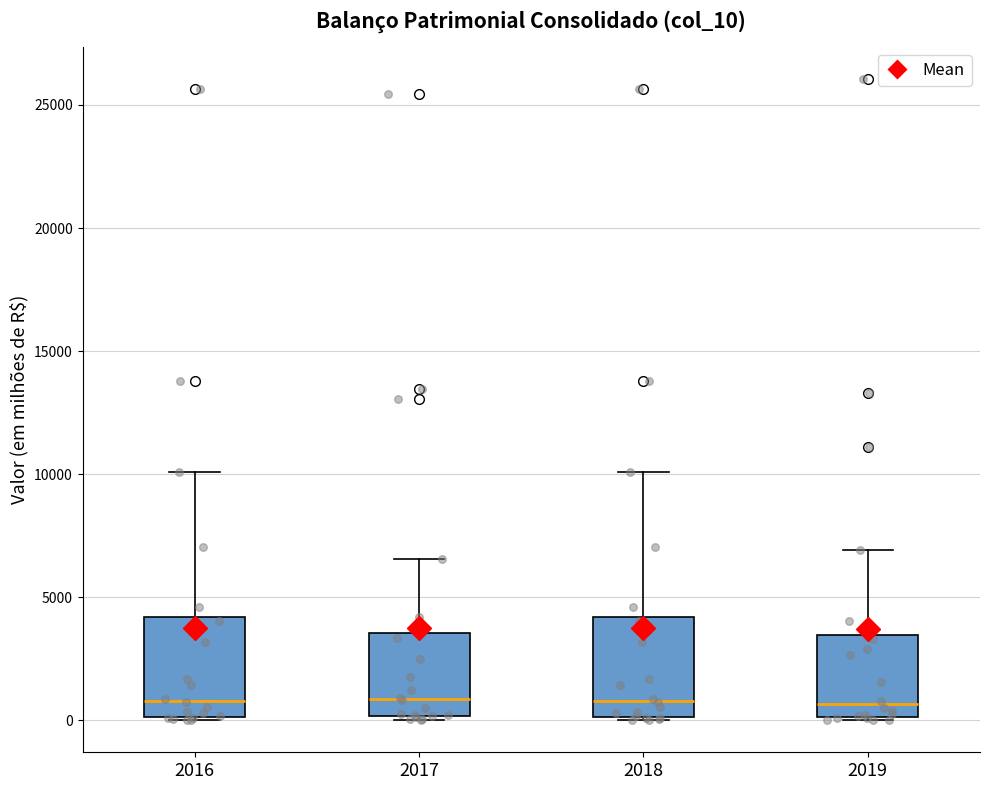

Reading left to right, read every box against the y-axis: the position of its median line, the range the box covers, and the ends of its whiskers. The values are not printed on the chart, so give them approximately, as read against the axis.

2016: median 1000, box 0 to 4000, whiskers 0 to 10000
2017: median 1000, box 0 to 3500, whiskers 0 (just below the box's lower edge) to 6500
2018: median 1000, box 0 to 4000, whiskers 0 to 10000
2019: median 500, box 0 to 3500, whiskers 0 to 7000